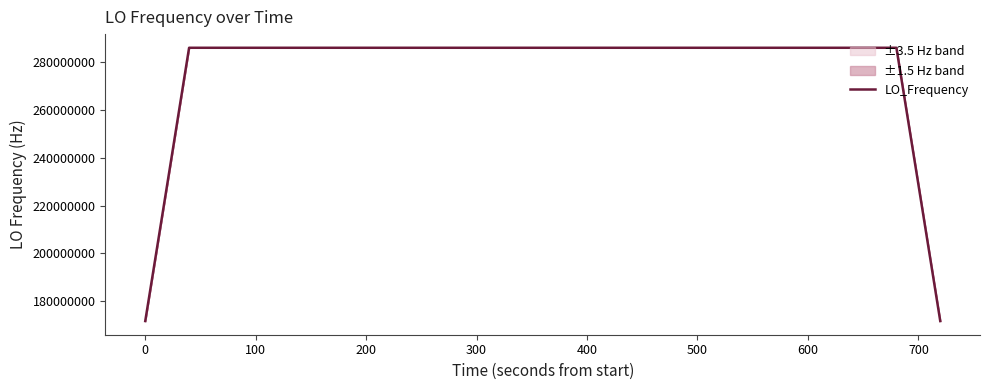

What is the minimum value for LO_Frequency?

171628199.7